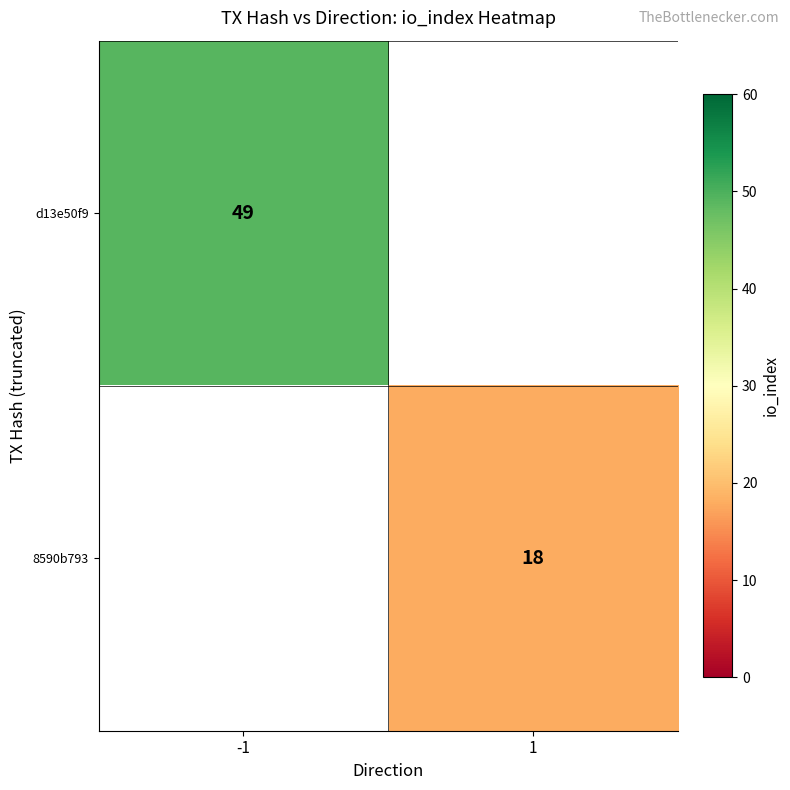

The 8590b793 series shows 18 at 1. True or false?

True